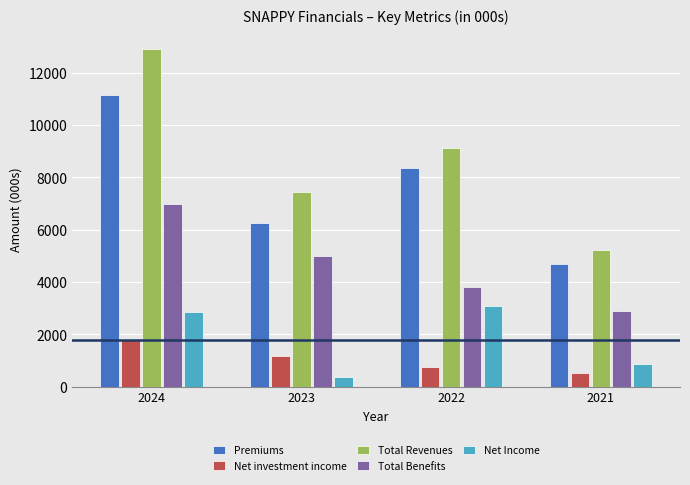

Reading left to right, extract all data points from this chart.

Premiums: 2024=11141	2023=6267	2022=8356	2021=4700
Net investment income: 2024=1765	2023=1165	2022=769	2021=507
Total Revenues: 2024=12906	2023=7432	2022=9125	2021=5207
Total Benefits: 2024=6975	2023=5001	2022=3799	2021=2898
Net Income: 2024=2836	2023=359	2022=3086	2021=863